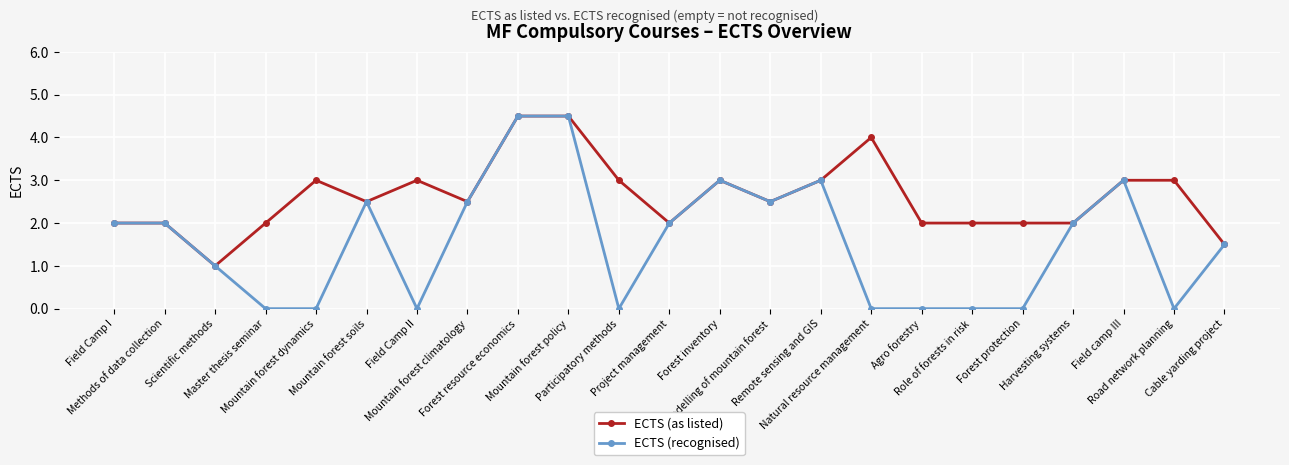

Which series has the largest range (max minus min)?

ECTS (recognised)